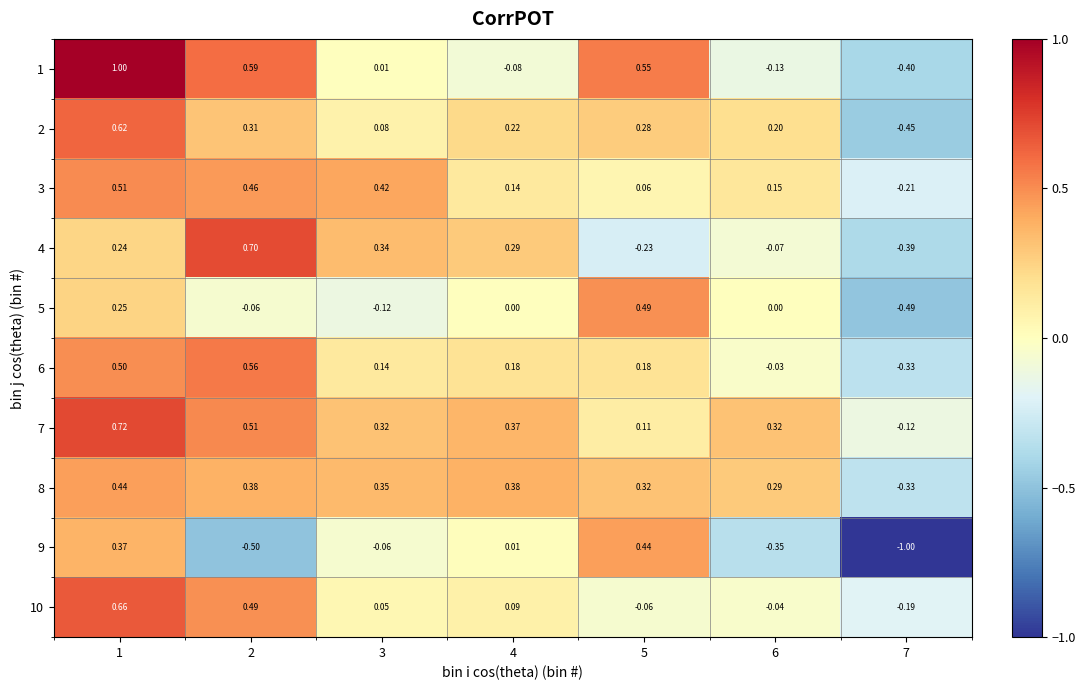

Is the value of 7 at 2 greater than the value of 5 at 6?

Yes